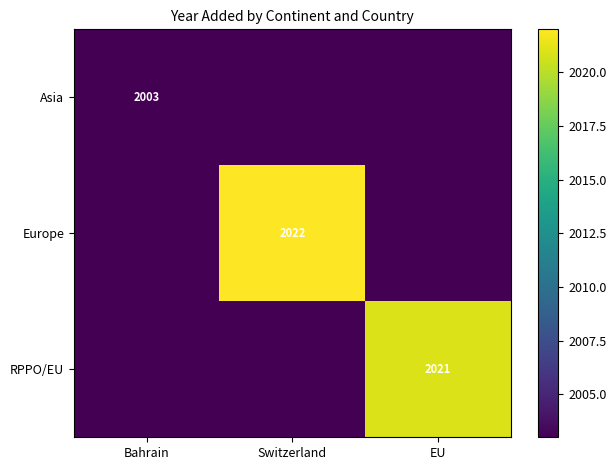

Between EU and Bahrain, which is larger?

EU